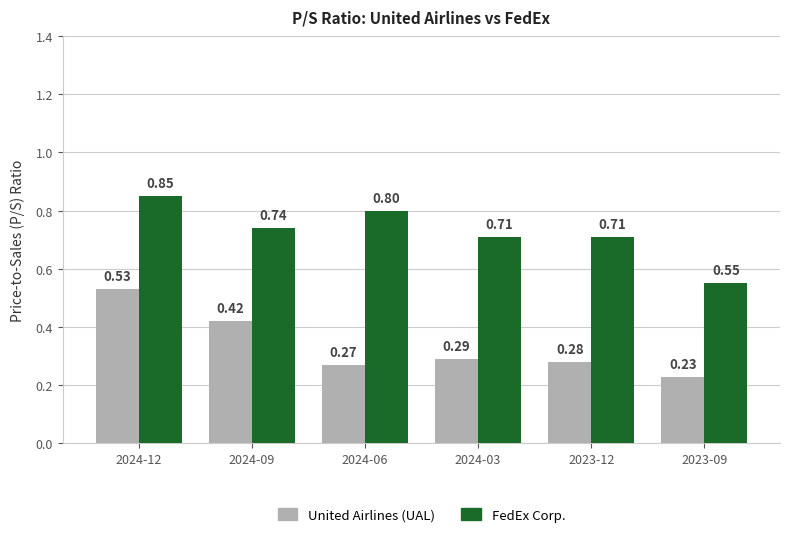

At which label is FedEx Corp. closest to 0?

2023-09